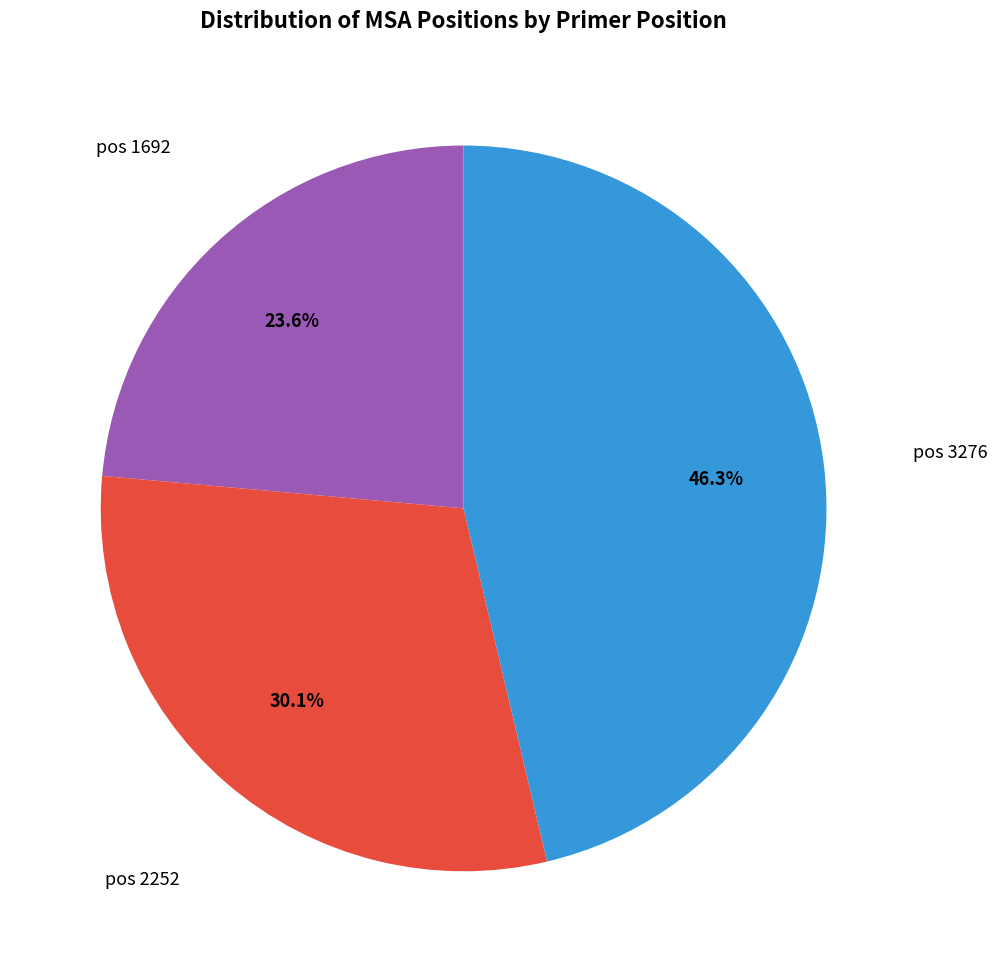

To the nearest percent, what is the average slice percentage?

33%